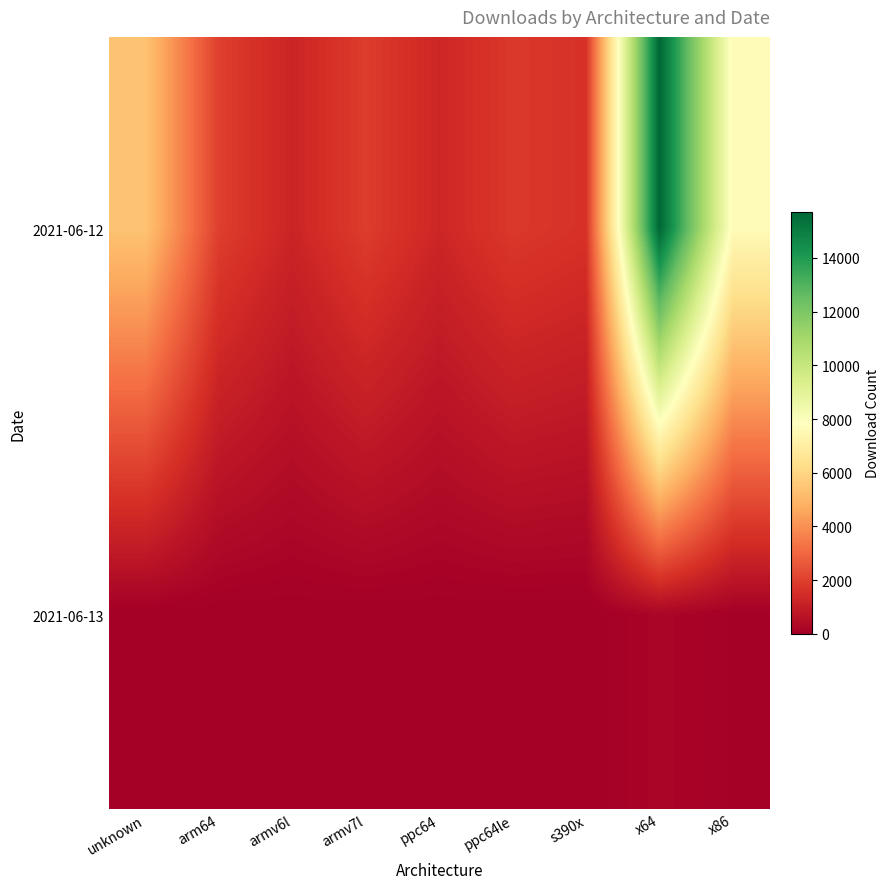

At which category is the sum across all series the highest?

x64